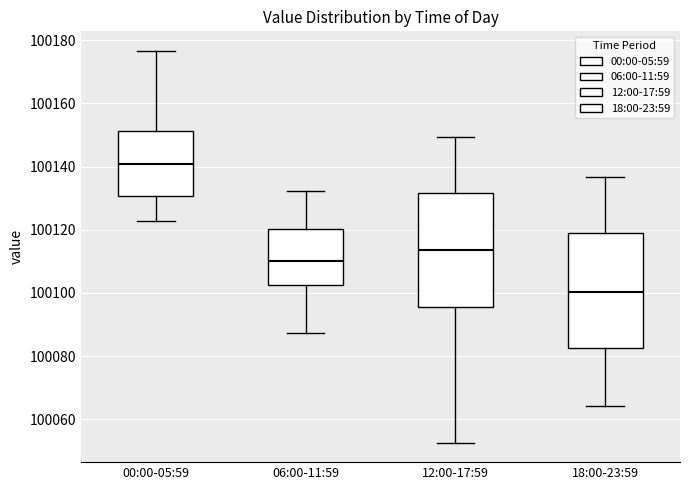

Where does the lower whisker of the box for 12:00-17:59 end on the y-axis? The values are not printed on the chart, so give them approximately, as read against the axis.

100052